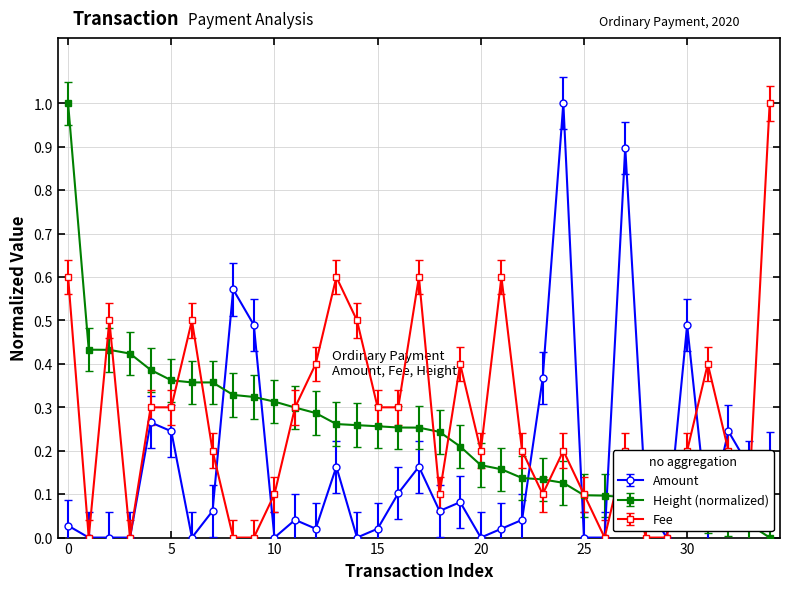

How many distinct data groups are displayed?

3